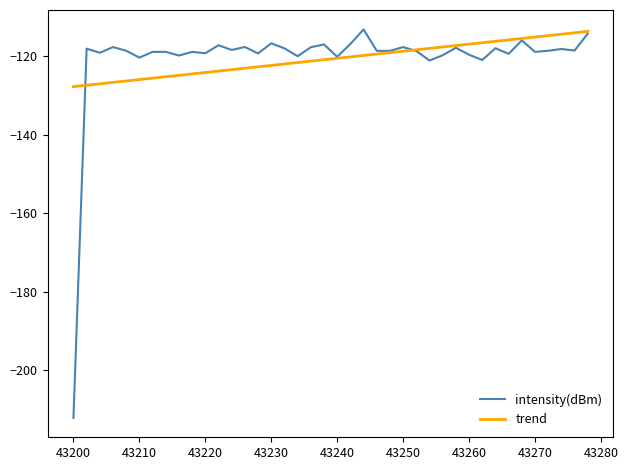

What are all the series names shown in the legend?

intensity(dBm), trend